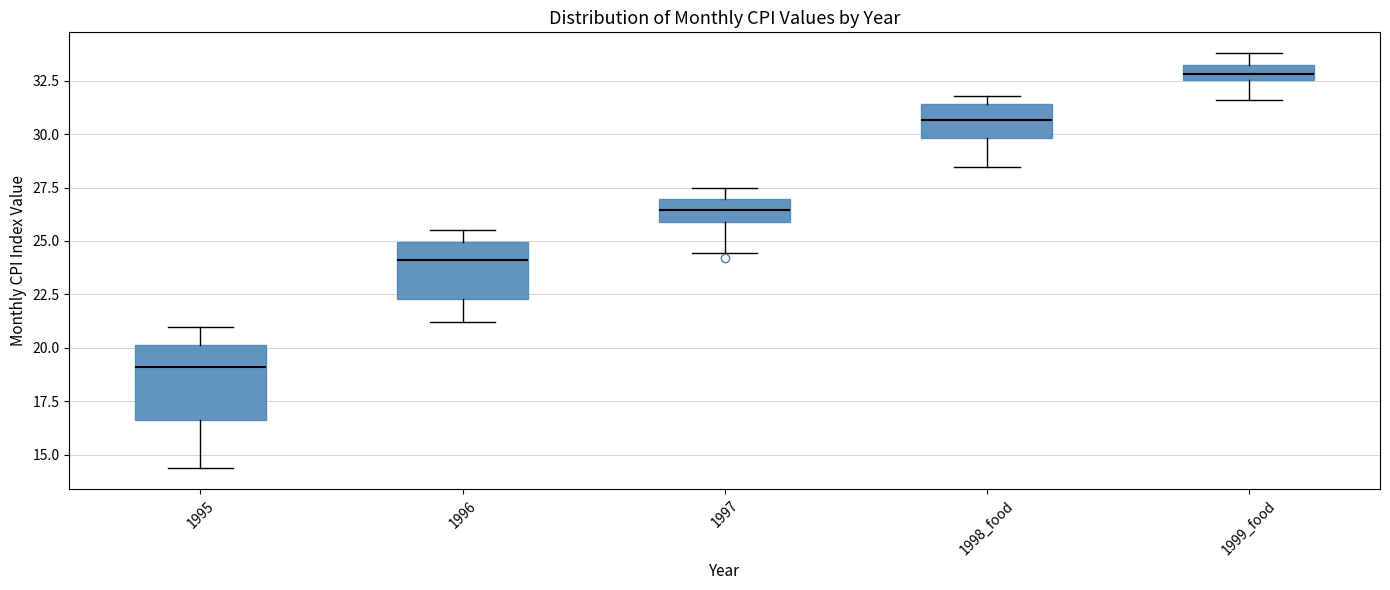

Where does the lower whisker of the box for 1995 end on the y-axis? The values are not printed on the chart, so give them approximately, as read against the axis.

14.5